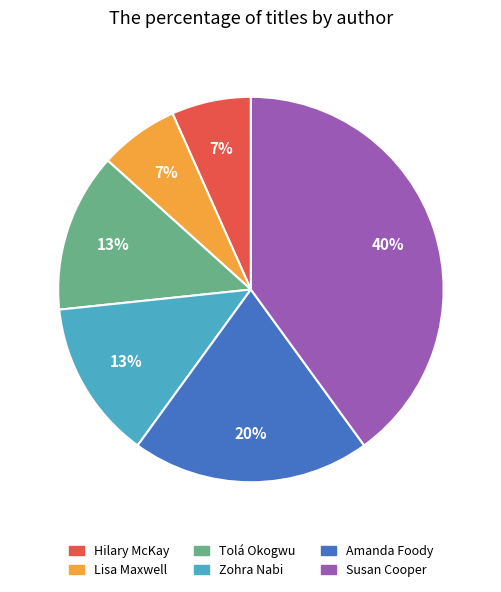

Is it true that Susan Cooper is 40% of the pie?

True